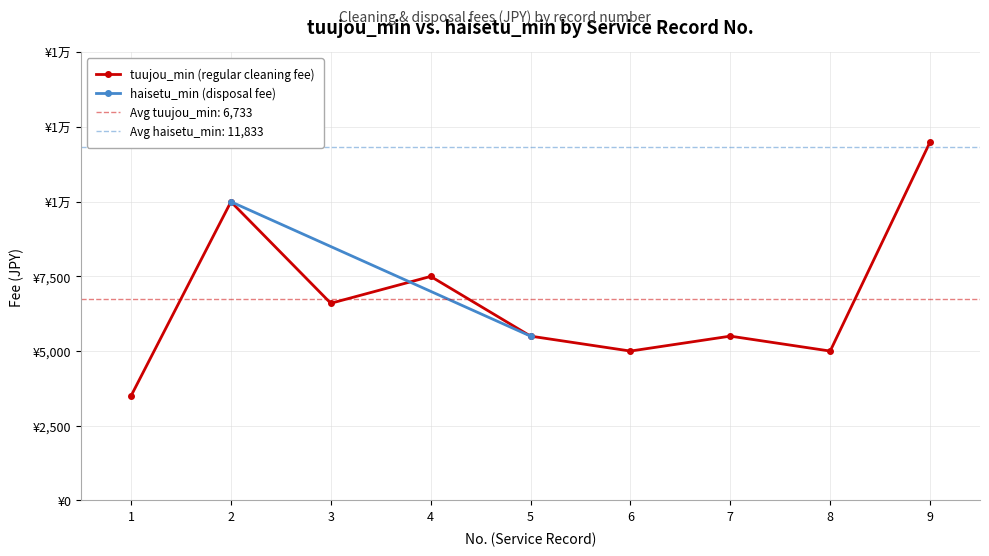

The value at 4 is 7500. True or false?

True